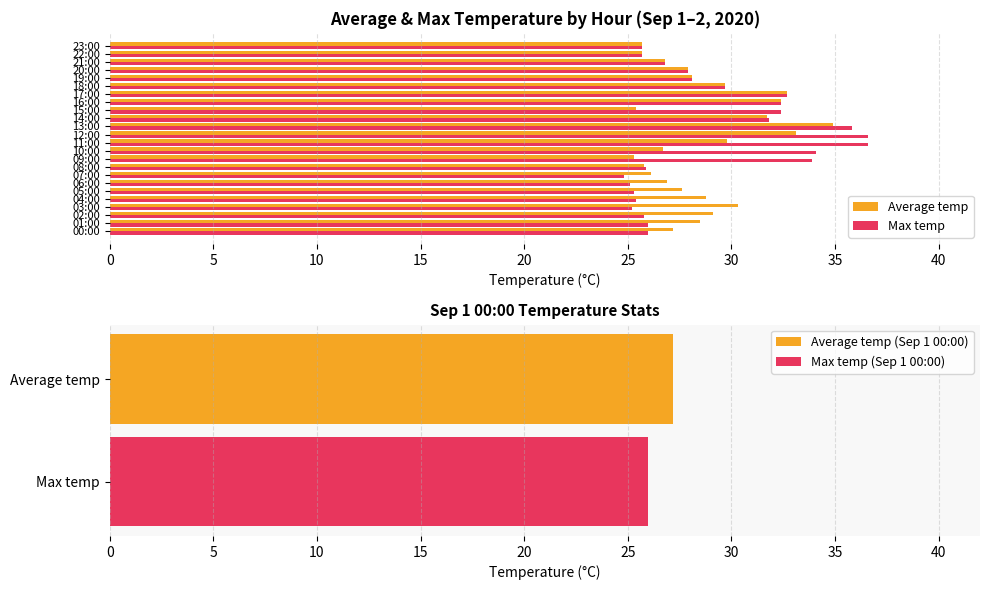

How many distinct data groups are displayed?

2